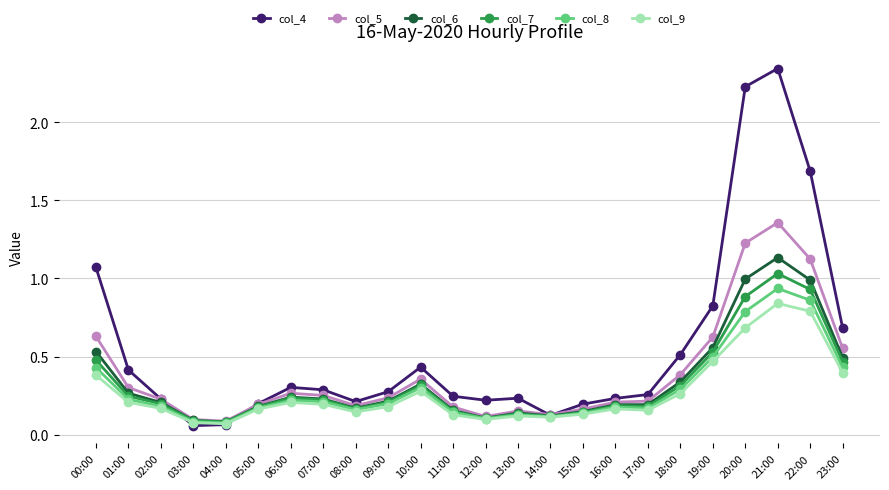

How many distinct data groups are displayed?

6